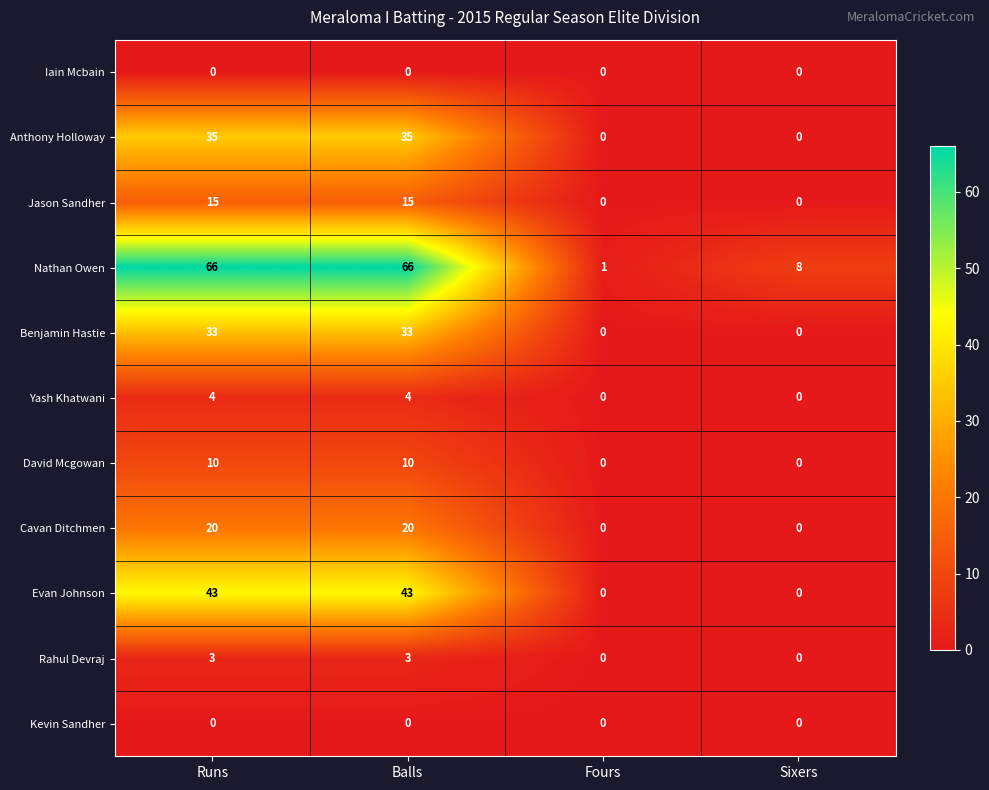

The Cavan Ditchmen series shows 31 at Runs. True or false?

False